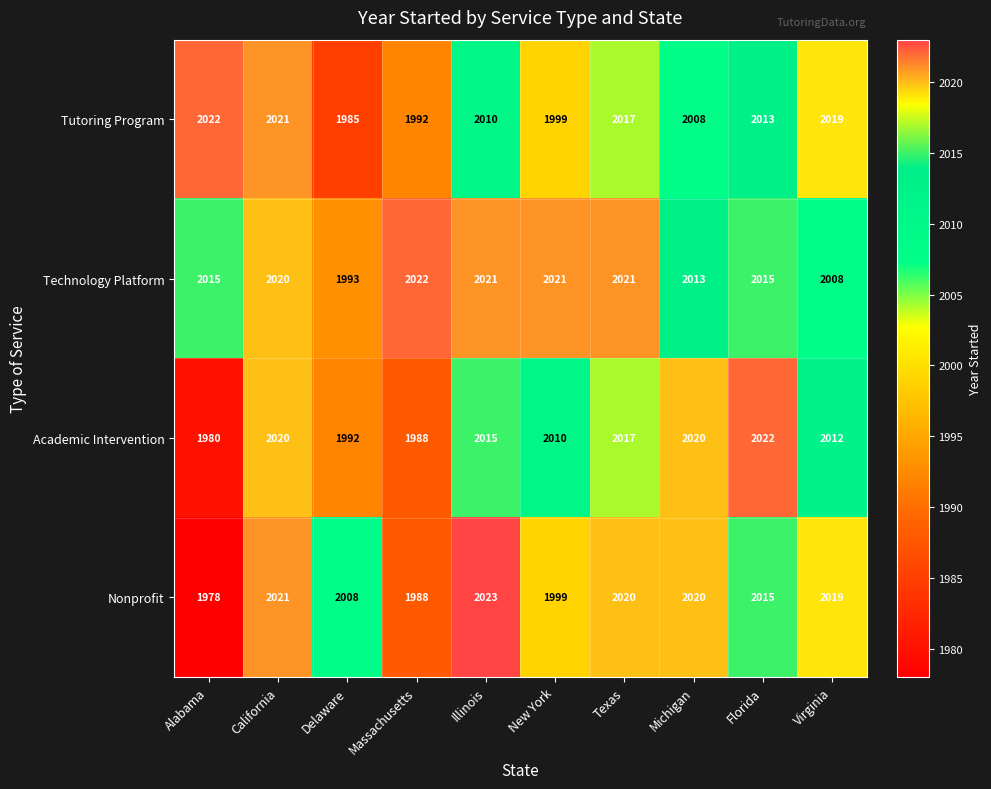

Where is Academic Intervention nearest to the value 2001?

Delaware